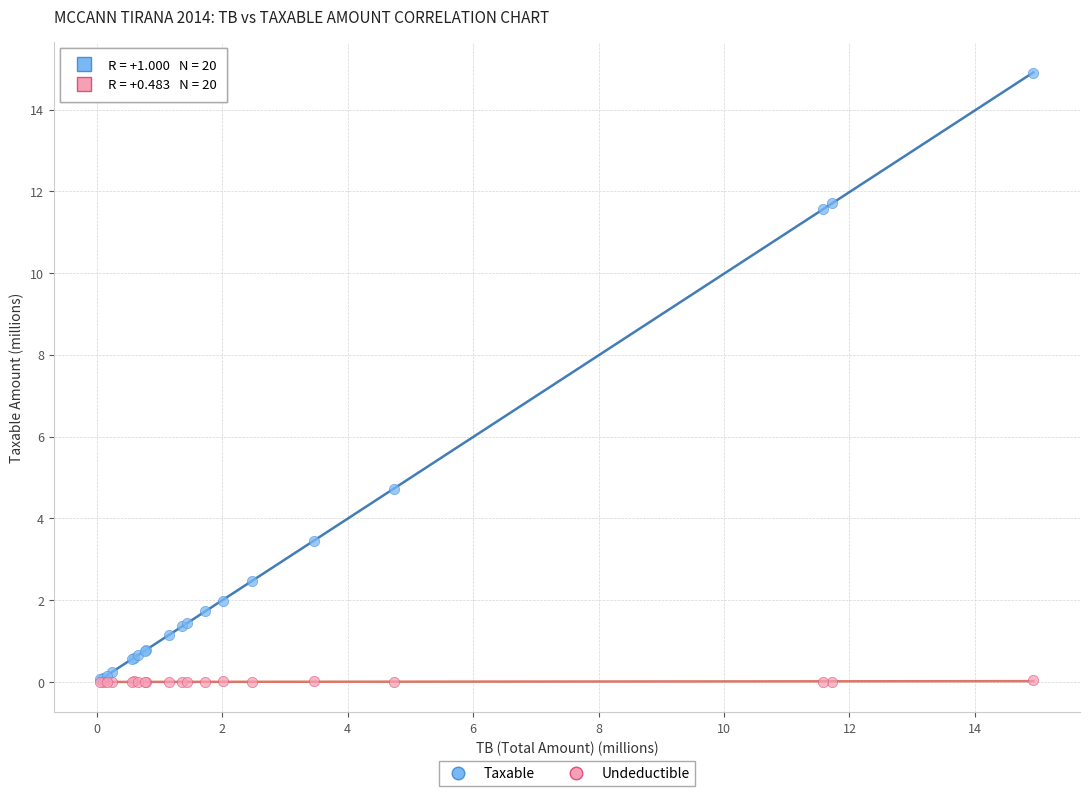

Across all series, what Y value is closest to 7?

4.7